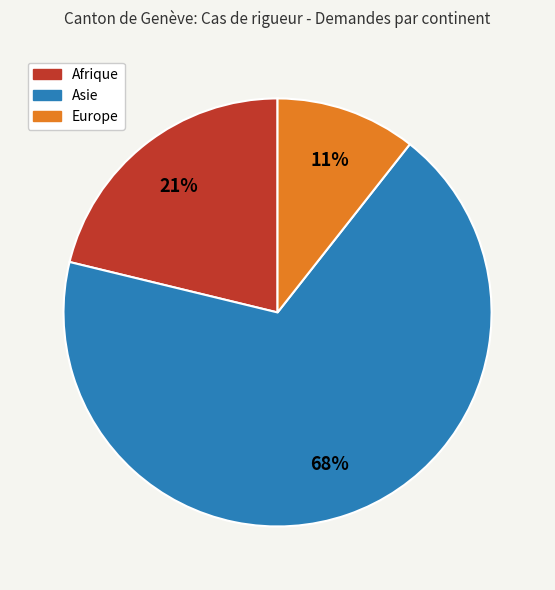

Between Afrique and Europe, which is larger?

Afrique